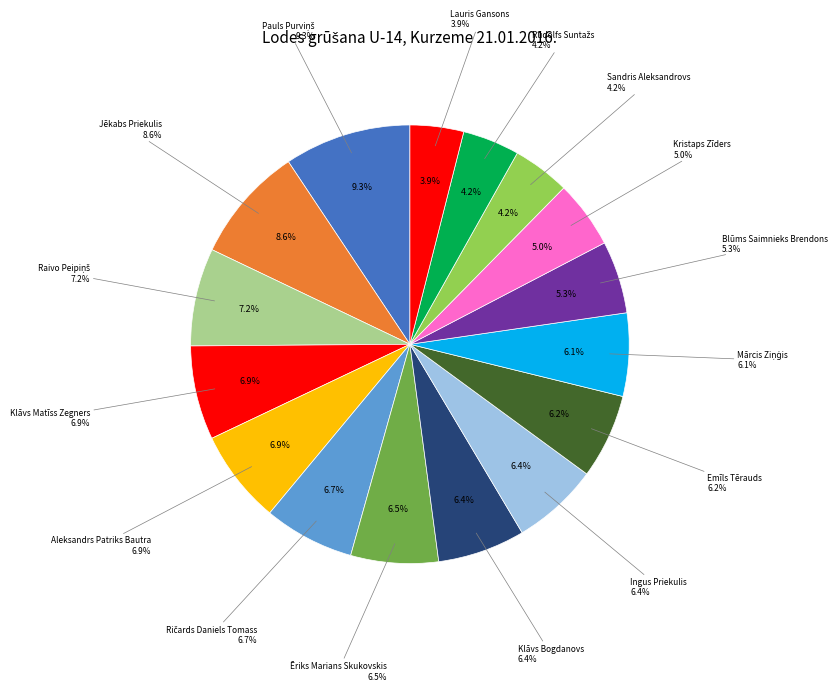

Which category has the smallest portion of the pie?

Lauris Gansons